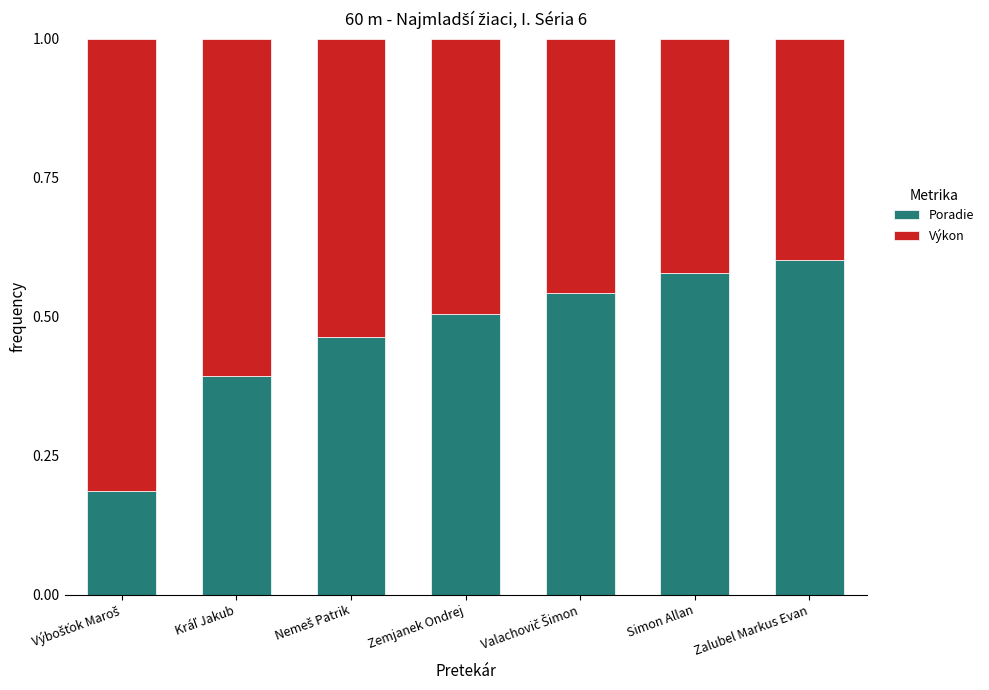

What are all the series names shown in the legend?

Poradie, Výkon